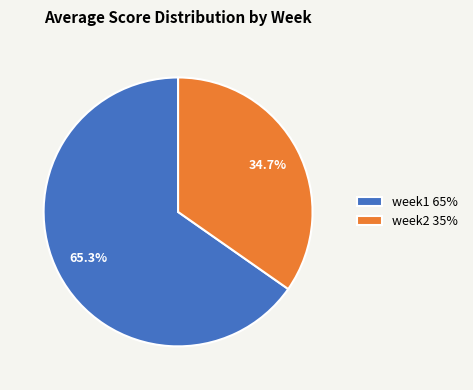

To the nearest percent, what is the combined percentage of week1 and week2?

100%